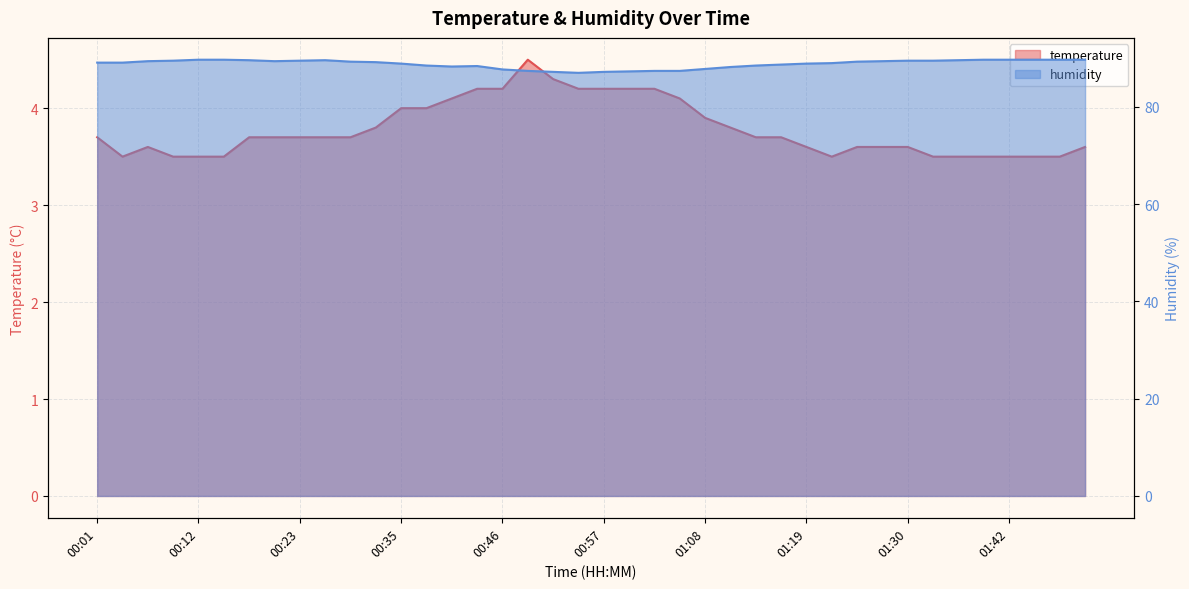

List the series in order of their overall mean, lowest first.

temperature, humidity